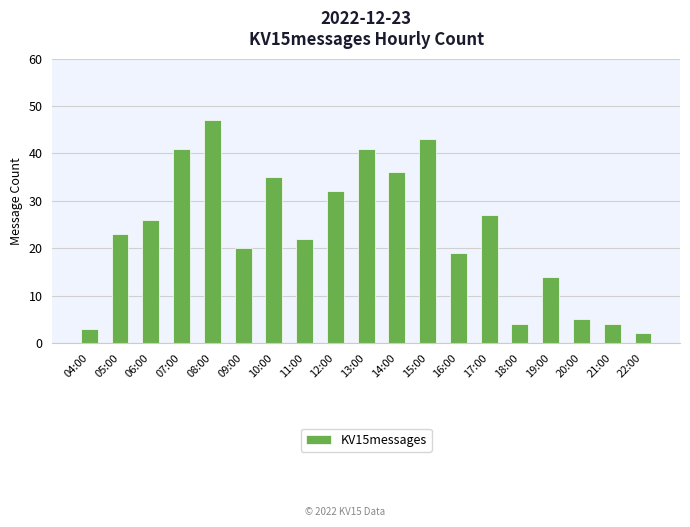

Which label corresponds to the largest value in the chart?

08:00